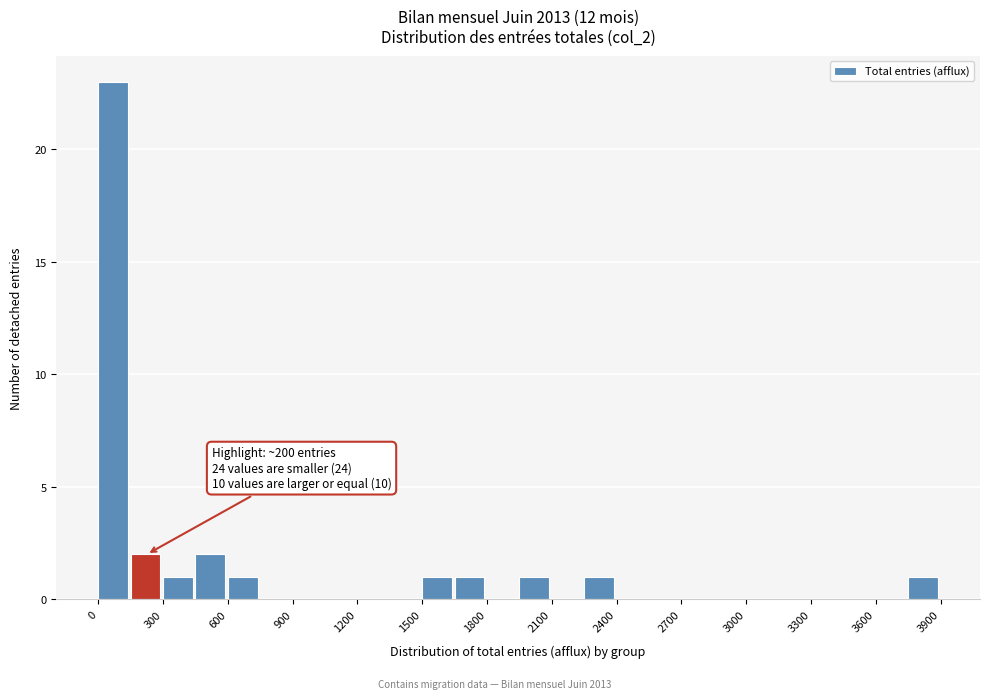

Around what value on the x-axis is the tallest bar? Give the approximate position of its centre, as read against the axis.

50